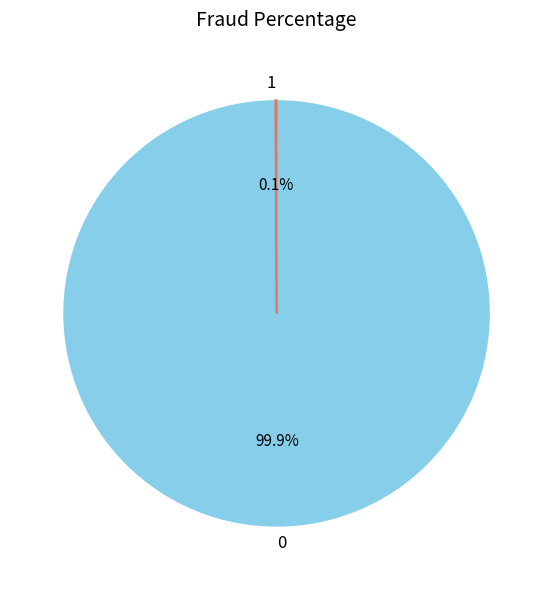

Is there a majority slice in this chart?

Yes